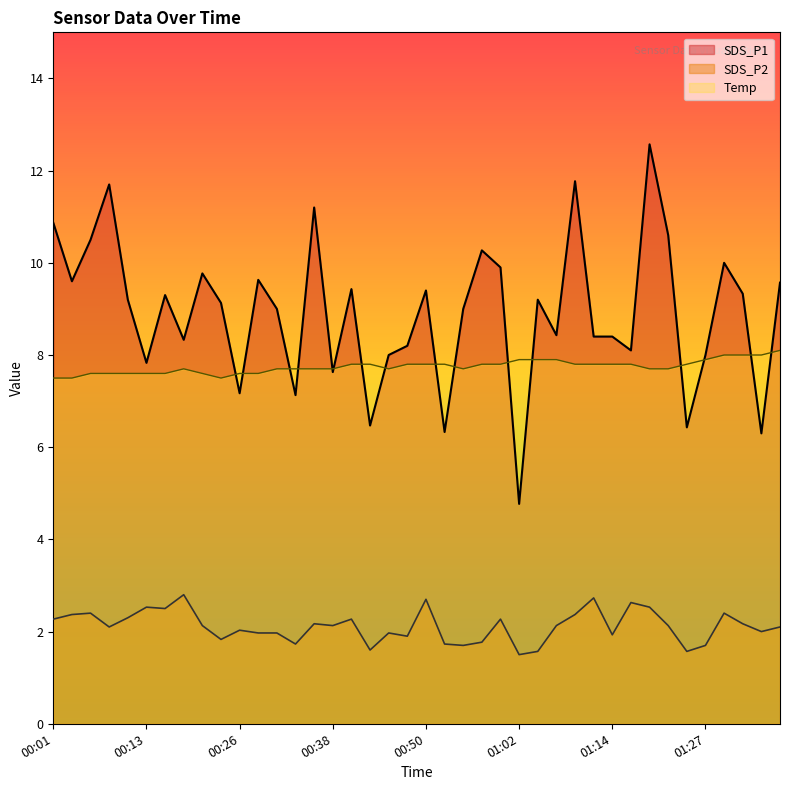

Reading right to left, transcribe all the data shown in this chart.

SDS_P1: 9.6	6.3	9.3	10.0	8.0	6.4	10.6	12.6	8.1	8.4	8.4	11.8	8.4	9.2	4.8	9.9	10.3	9.0	6.3	9.4	8.2	8.0	6.5	9.4	7.6	11.2	7.1	9.0	9.6	7.2	9.1	9.8	8.3	9.3	7.8	9.2	11.7	10.5	9.6	10.9
SDS_P2: 2.1	2.0	2.2	2.4	1.7	1.6	2.1	2.5	2.6	1.9	2.7	2.4	2.1	1.6	1.5	2.3	1.8	1.7	1.7	2.7	1.9	2.0	1.6	2.3	2.1	2.2	1.7	2.0	2.0	2.0	1.8	2.1	2.8	2.5	2.5	2.3	2.1	2.4	2.4	2.3
Temp: 8.1	8.0	8.0	8.0	7.9	7.8	7.7	7.7	7.8	7.8	7.8	7.8	7.9	7.9	7.9	7.8	7.8	7.7	7.8	7.8	7.8	7.7	7.8	7.8	7.7	7.7	7.7	7.7	7.6	7.6	7.5	7.6	7.7	7.6	7.6	7.6	7.6	7.6	7.5	7.5